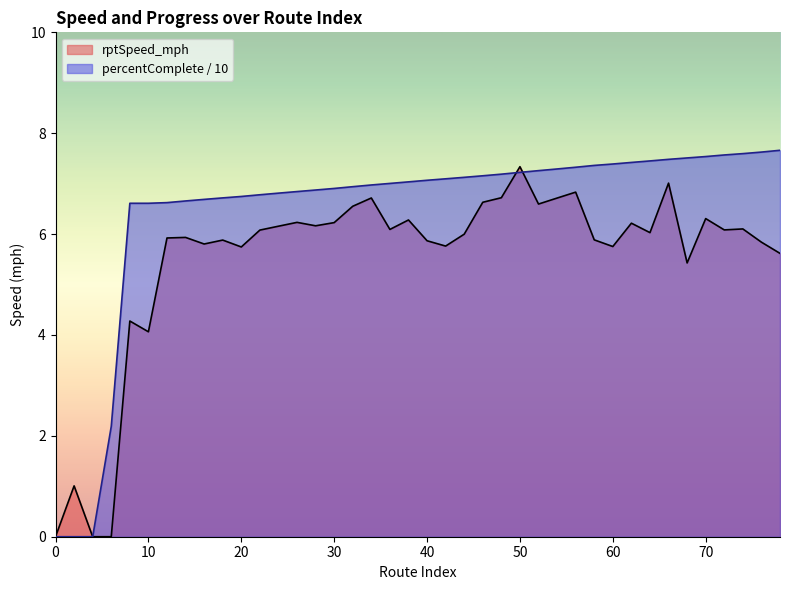

How many times do percentComplete and rptSpeed_mph cross each other?

2